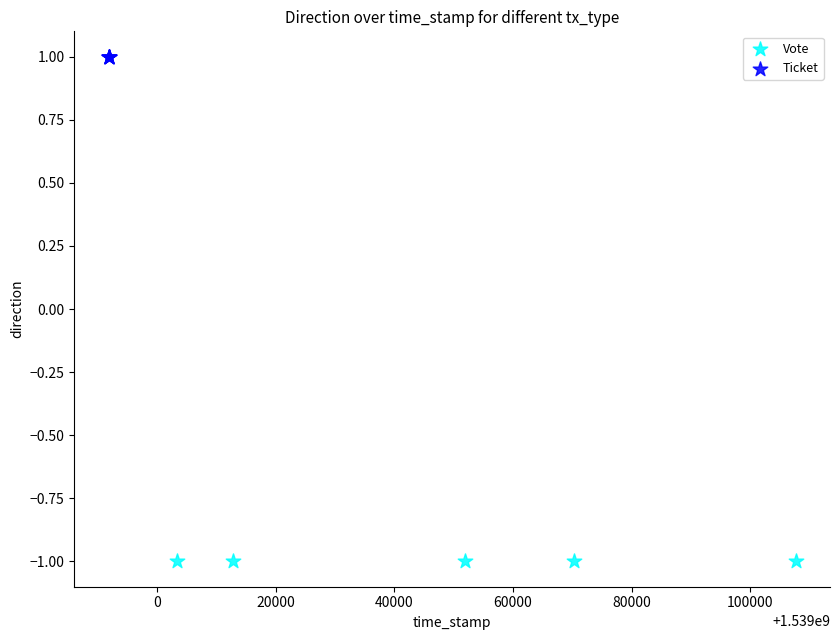

What are all the series names shown in the legend?

Vote, Ticket